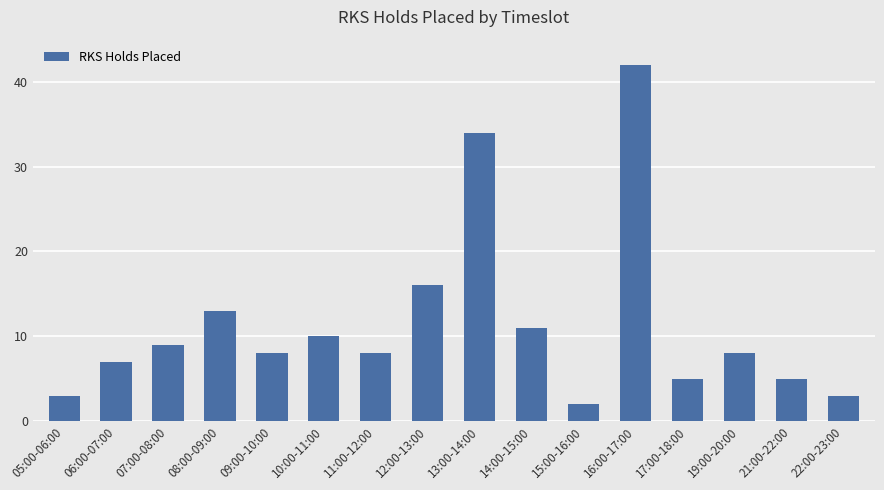

Does the chart contain stacked bars?

No